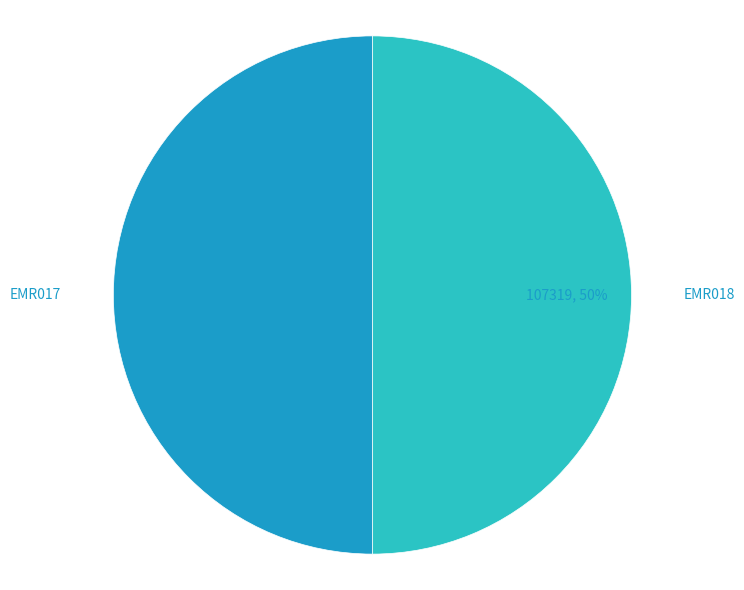

Approximately how many times larger is the value at EMR017 compared to EMR018?

1.0